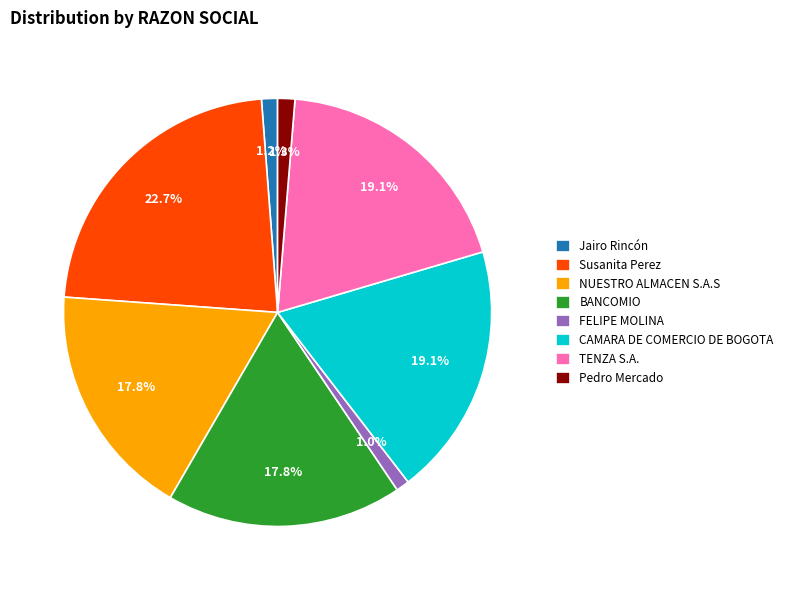

The Pedro Mercado slice represents 11% of the pie. True or false?

False